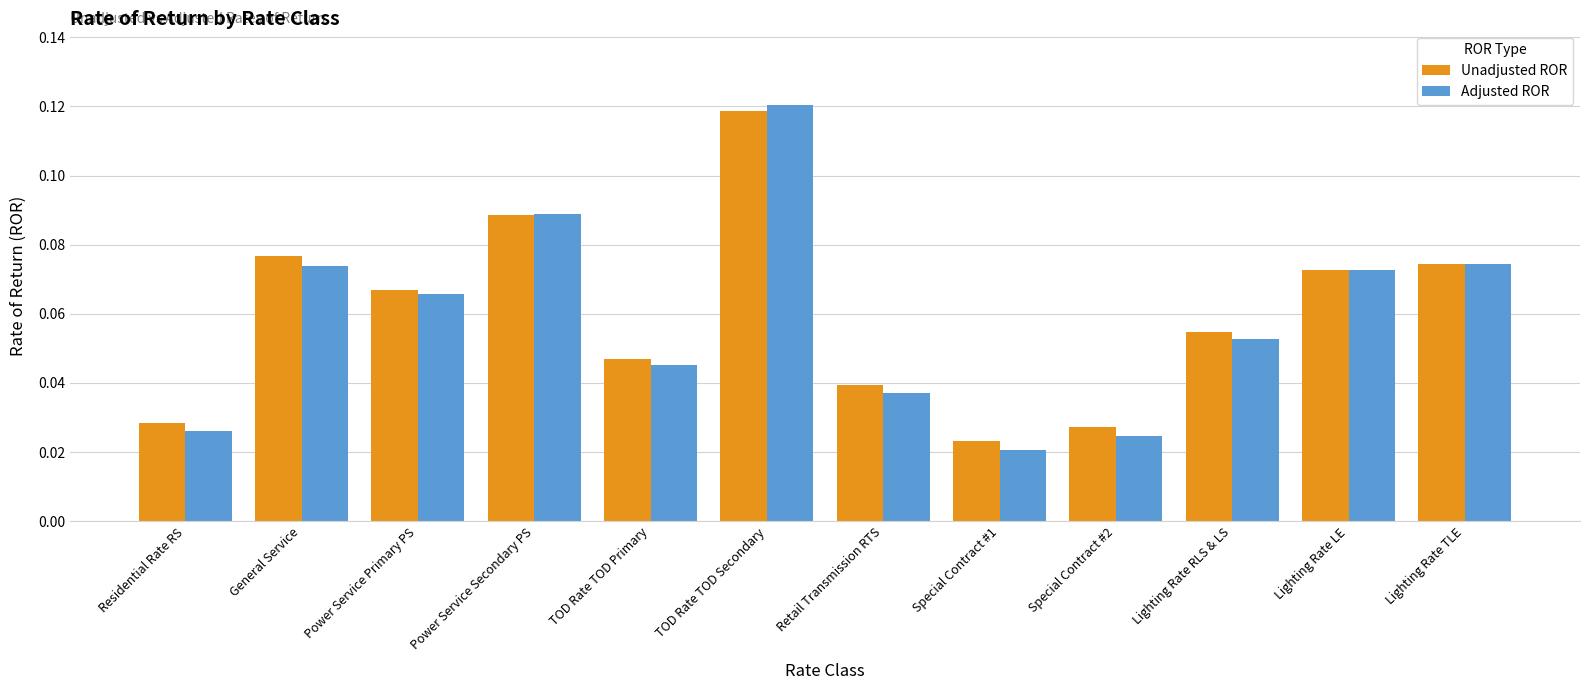

Which series has the largest range (max minus min)?

Adjusted ROR